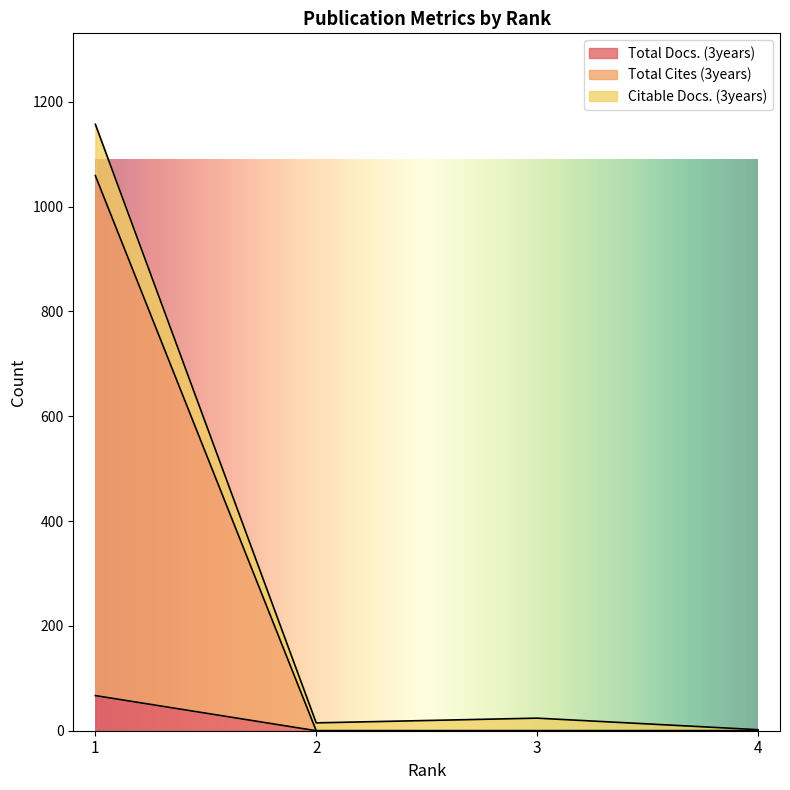

Between 4 and 2, which is larger?

4